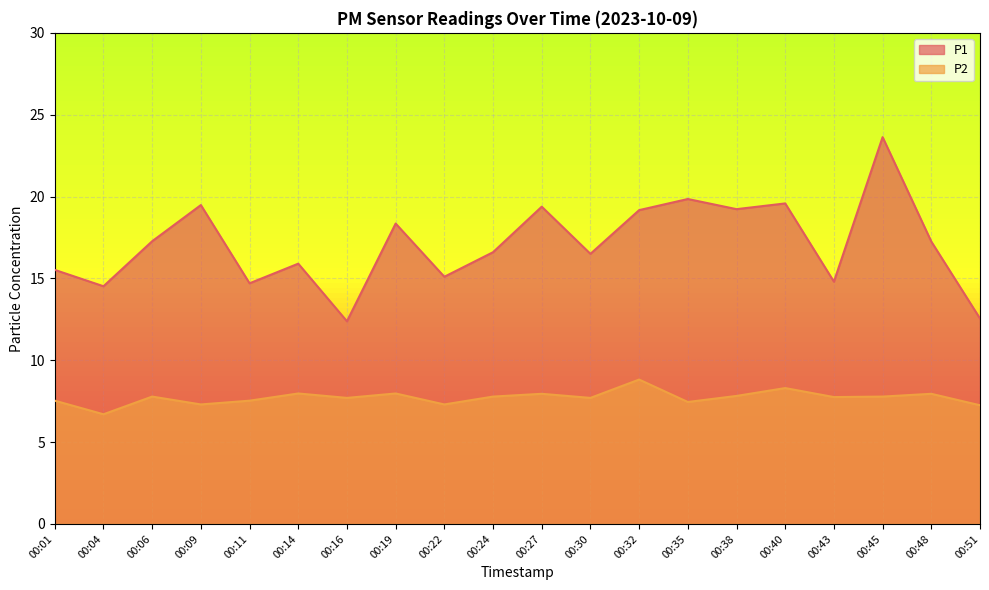

What is the sum of all P1 values?

341.8